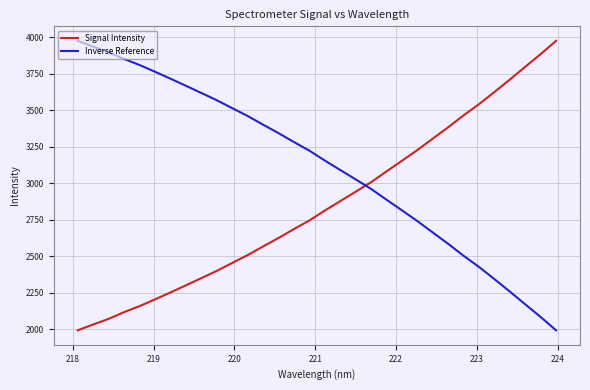

List the series in order of their overall mean, lowest first.

Signal Intensity, Inverse Reference